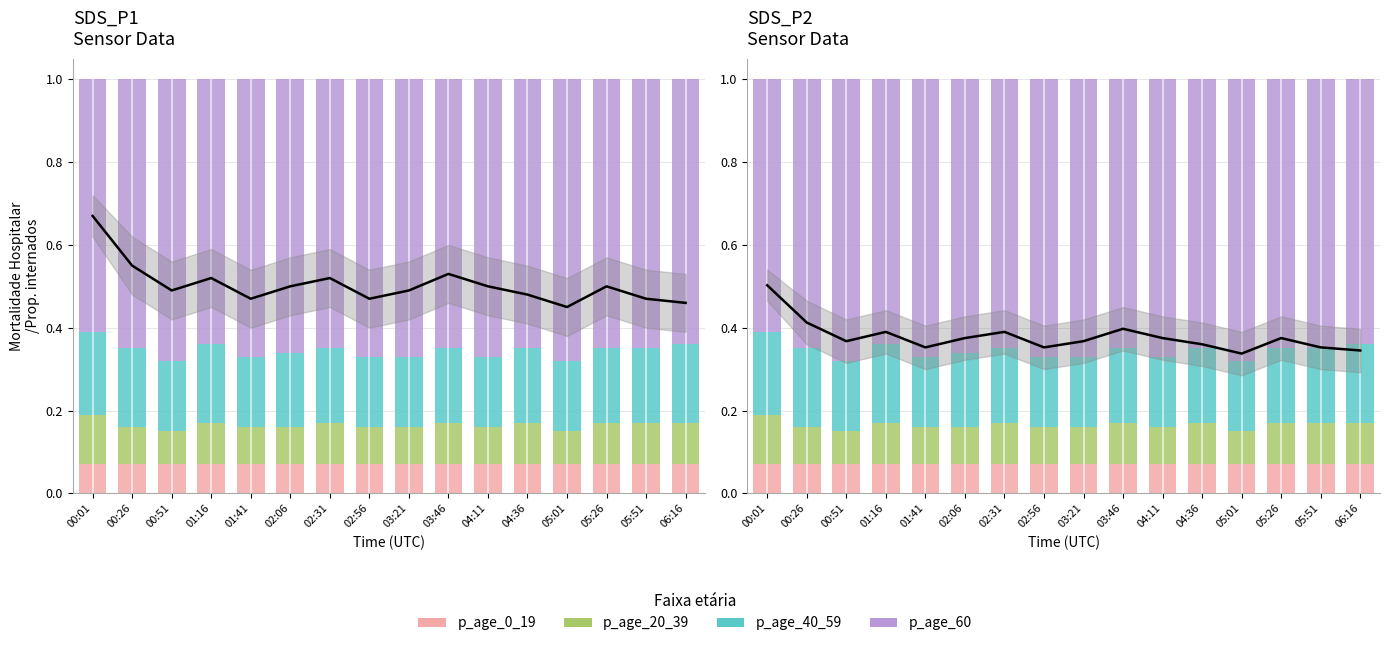

What is the smallest value displayed?

0.1